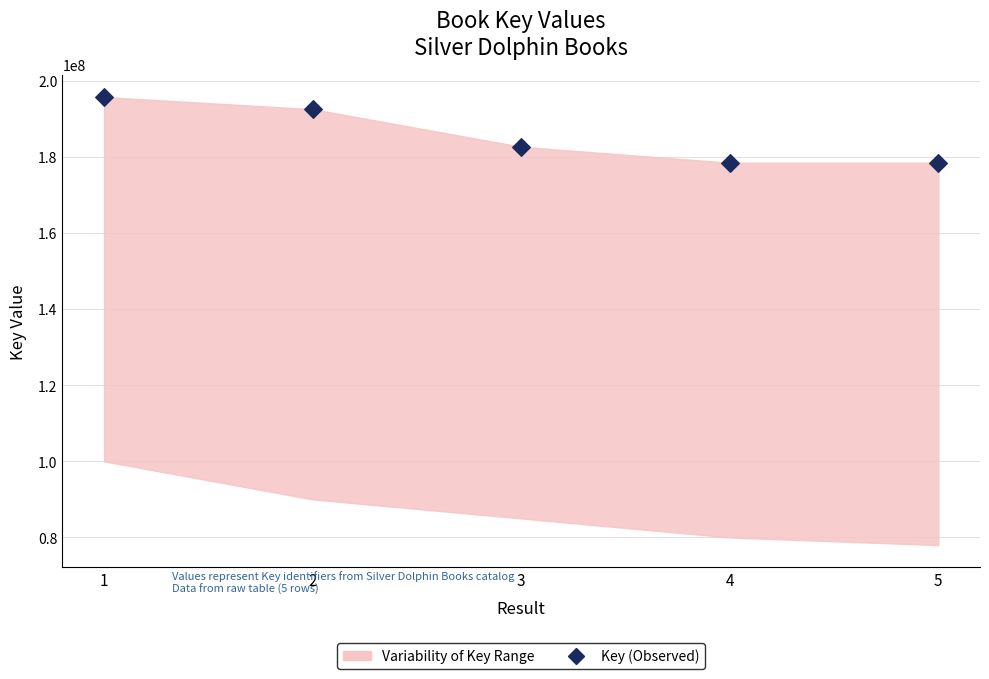

What is the average Y value?

185537850